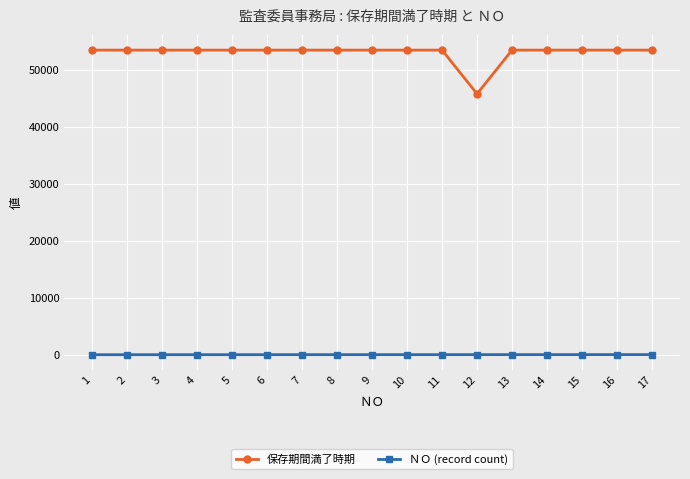

Rank the series by their average value, from lowest to highest.

ＮＯ (record count), 保存期間満了時期